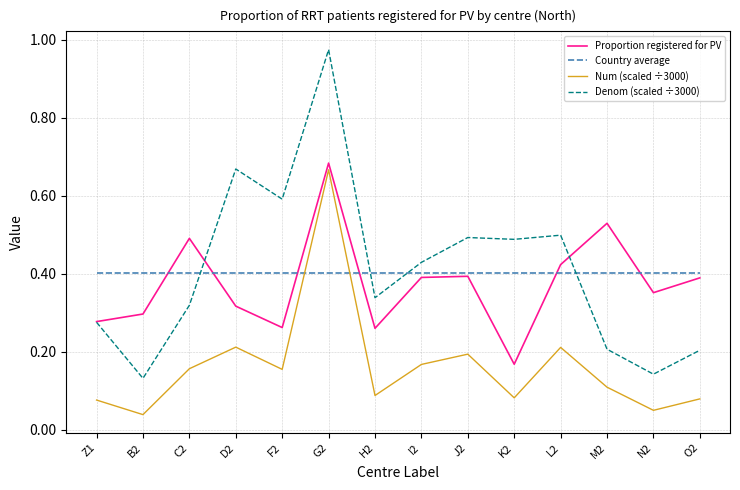

Which series has the widest spread of values?

Denom (scaled ÷3000)